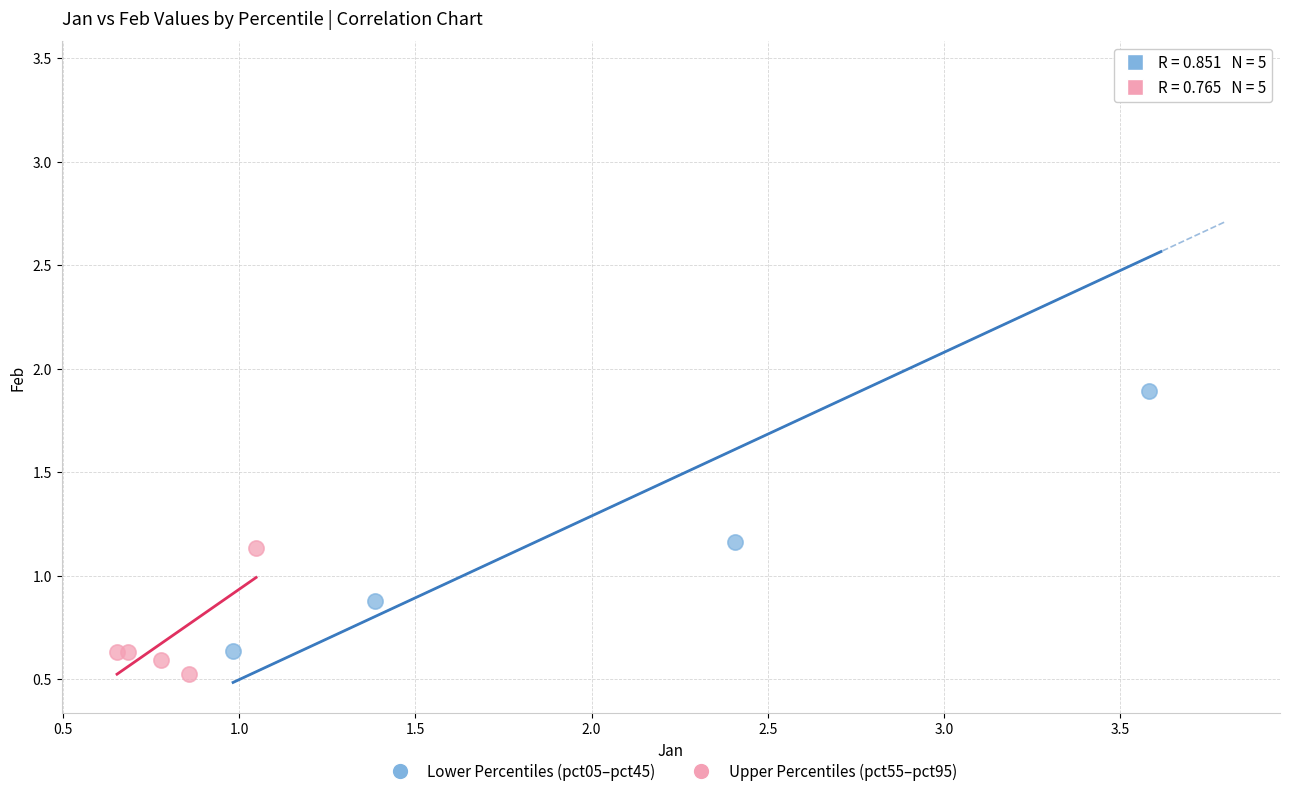

Which series reaches the minimum Y coordinate?

Upper Percentiles (pct55–pct95)